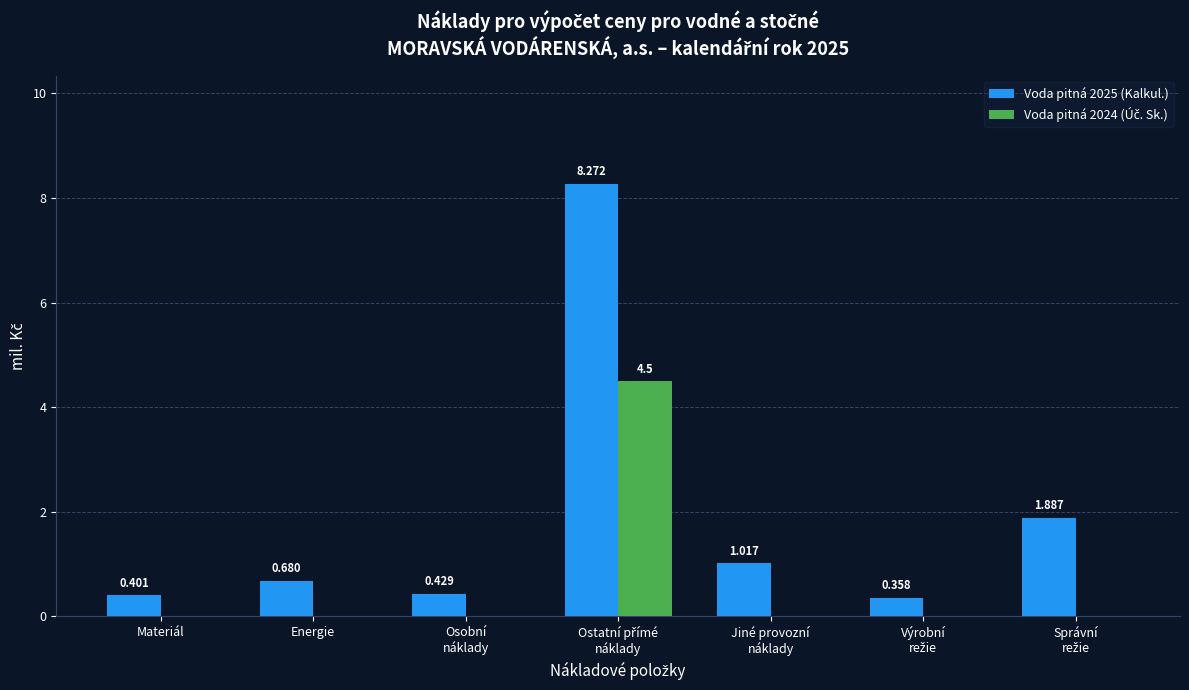

At how many categories does at least one series exceed 2?

1